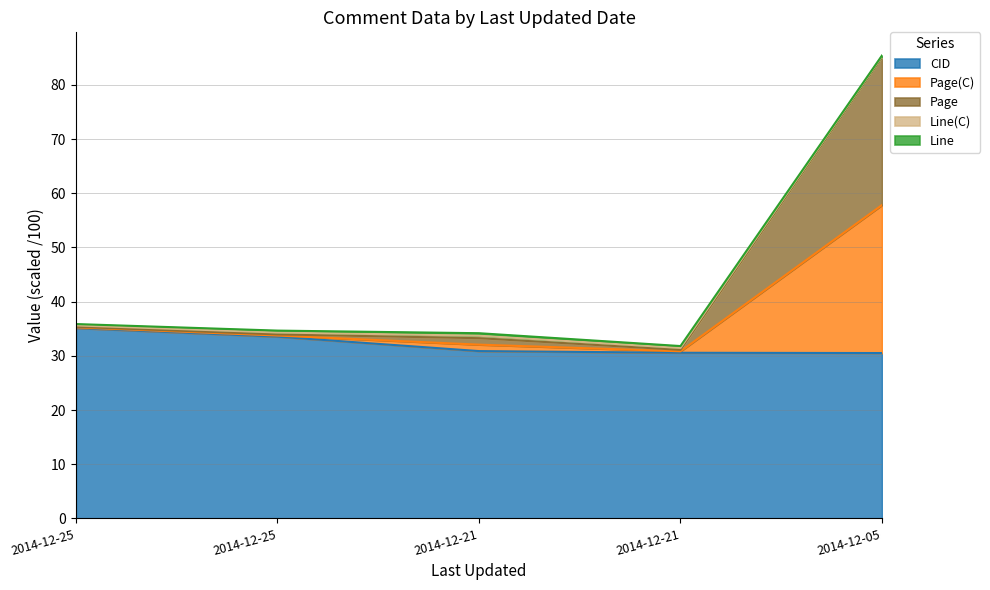

What is the maximum value shown in the chart?

85.4